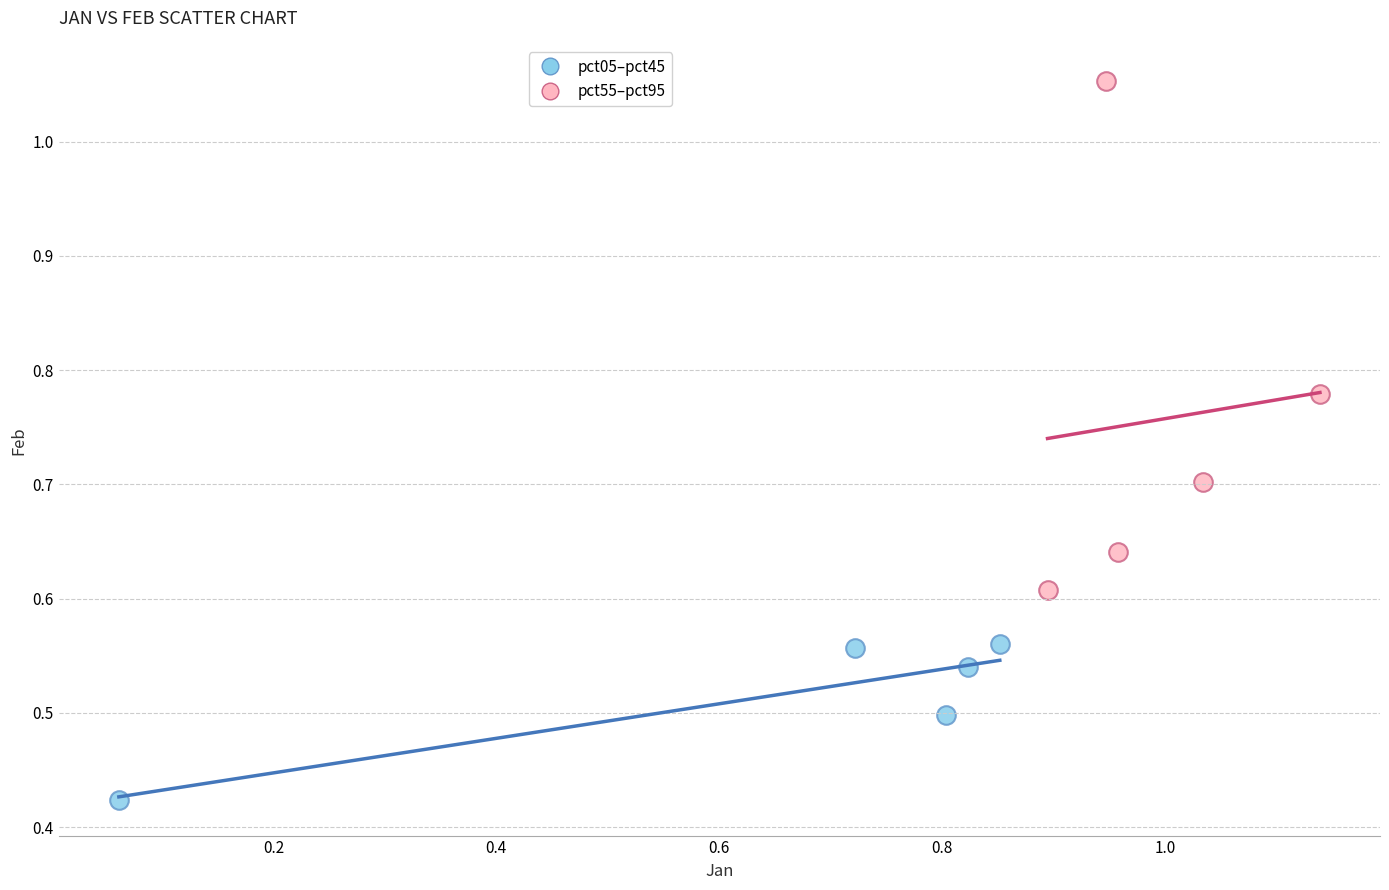

Which series has the largest Y range (max minus min)?

pct55–pct95